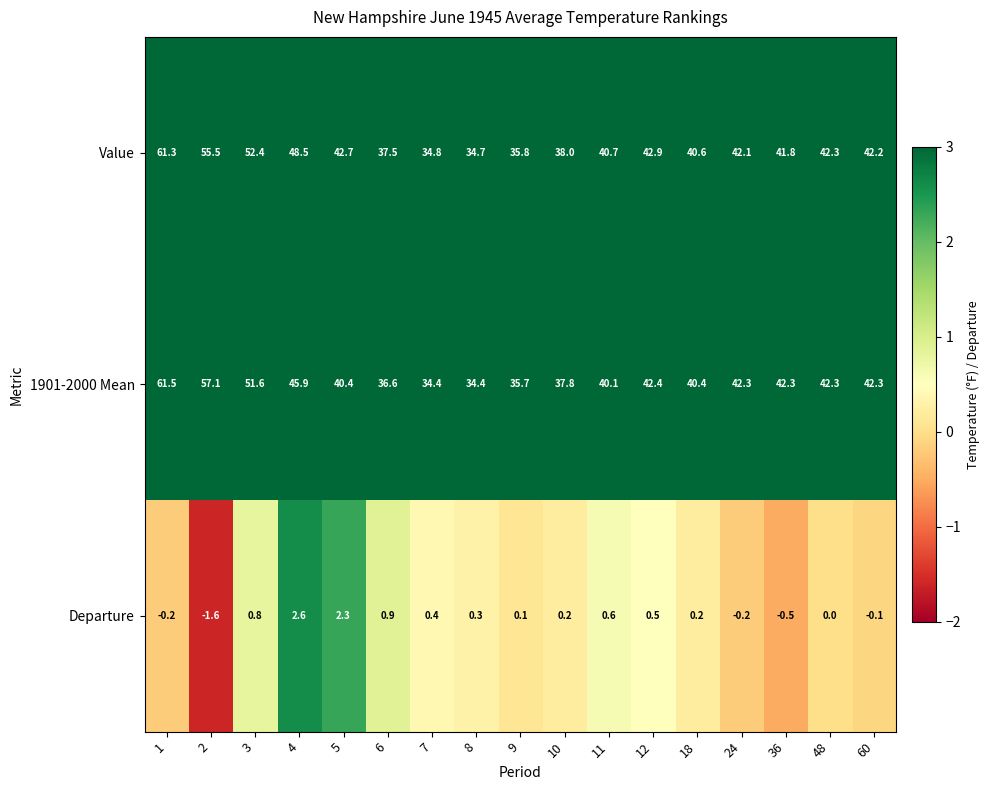

Which series has the largest range (max minus min)?

1901-2000 Mean